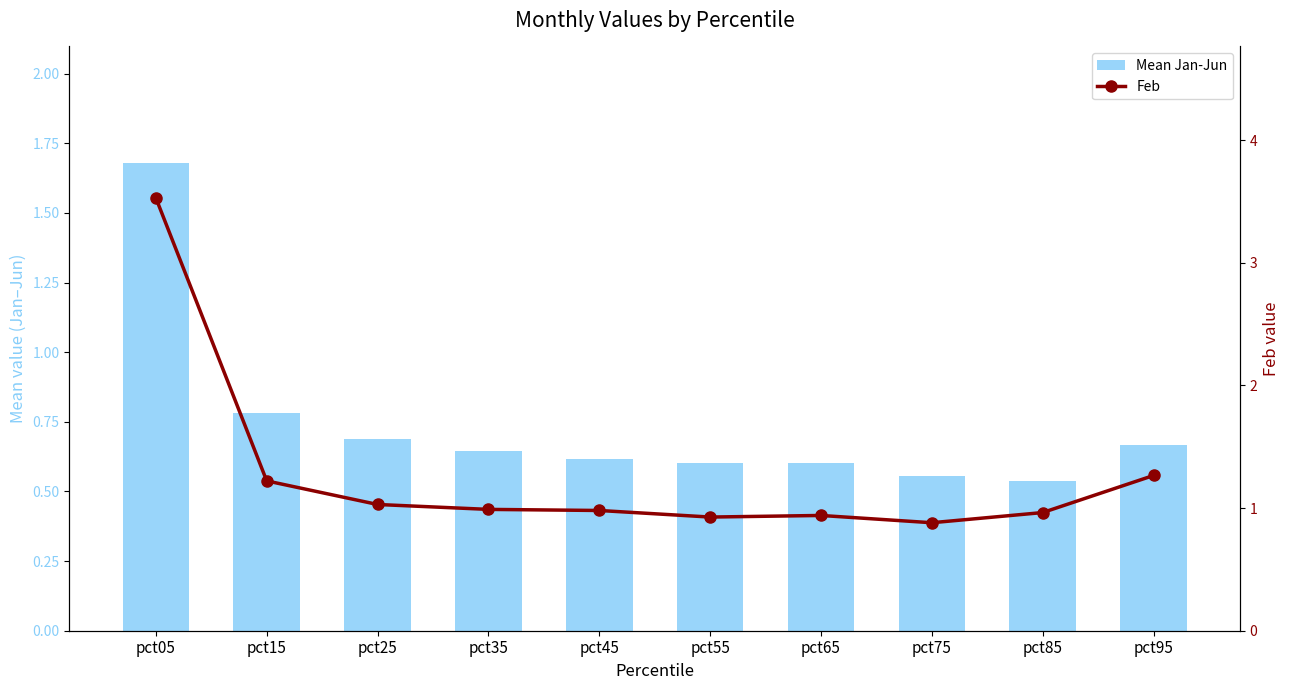

The value of Feb at pct45 is 0.2. True or false?

False